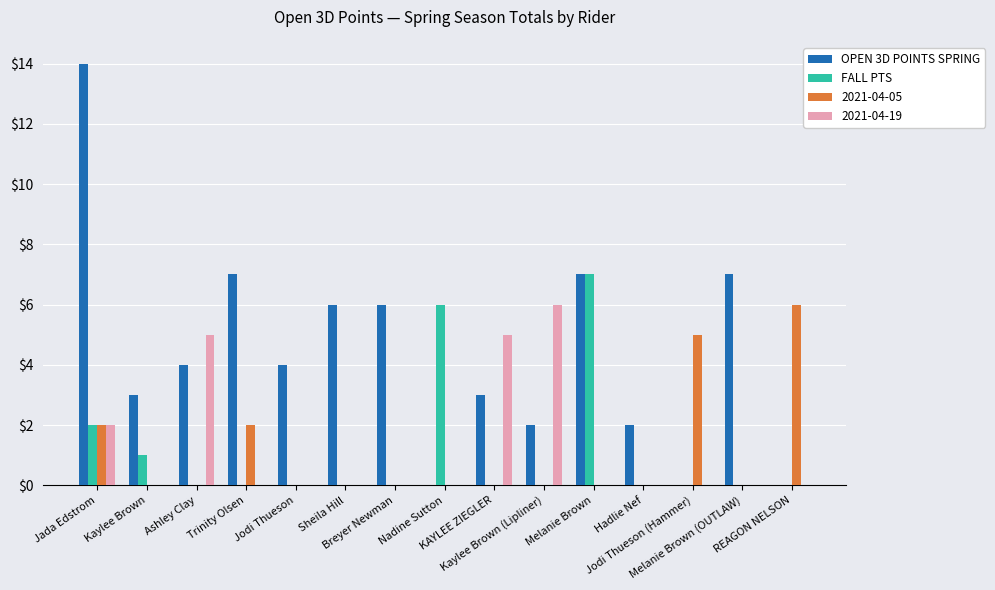

Which series has the largest total across all categories?

OPEN 3D POINTS SPRING